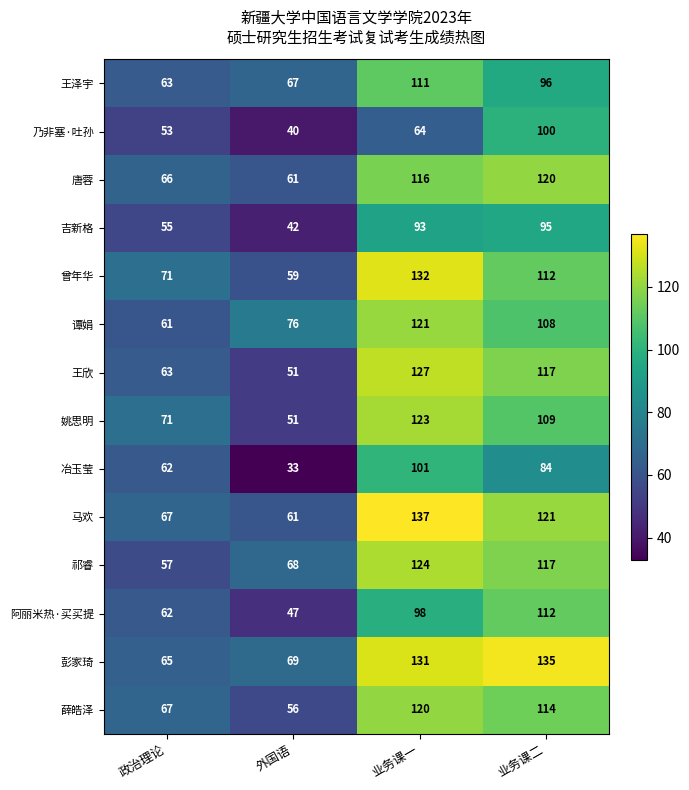

What is the sum of the 姚思明 values at 政治理论 and 业务课二?

180